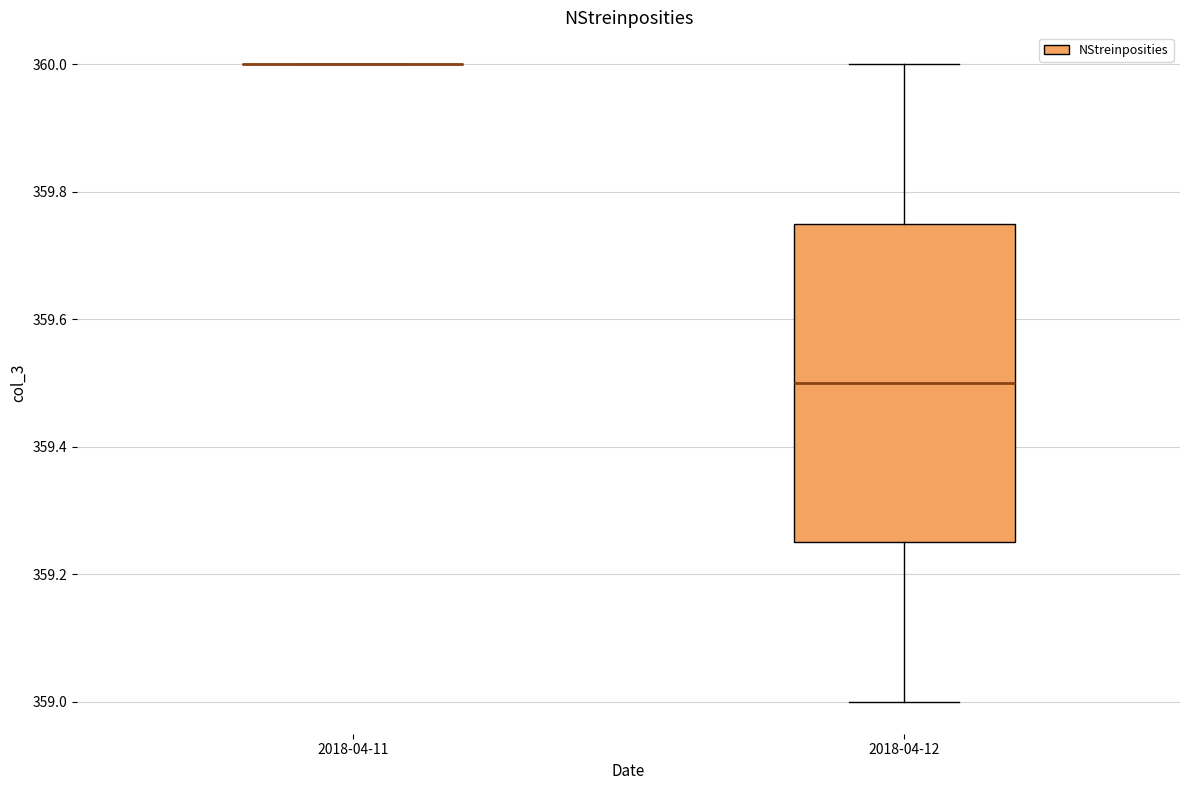

Reading left to right, transcribe this box plot: for each box, give where its median line is, the range the box spans, and where its two whiskers end, as read against the y-axis. The values are not printed on the chart, so give them approximately, as read against the axis.

2018-04-11: box collapsed to a line at 360.00, whiskers 360.00 to 360.00
2018-04-12: median 359.50, box 359.26 to 359.76, whiskers 359.00 to 360.00